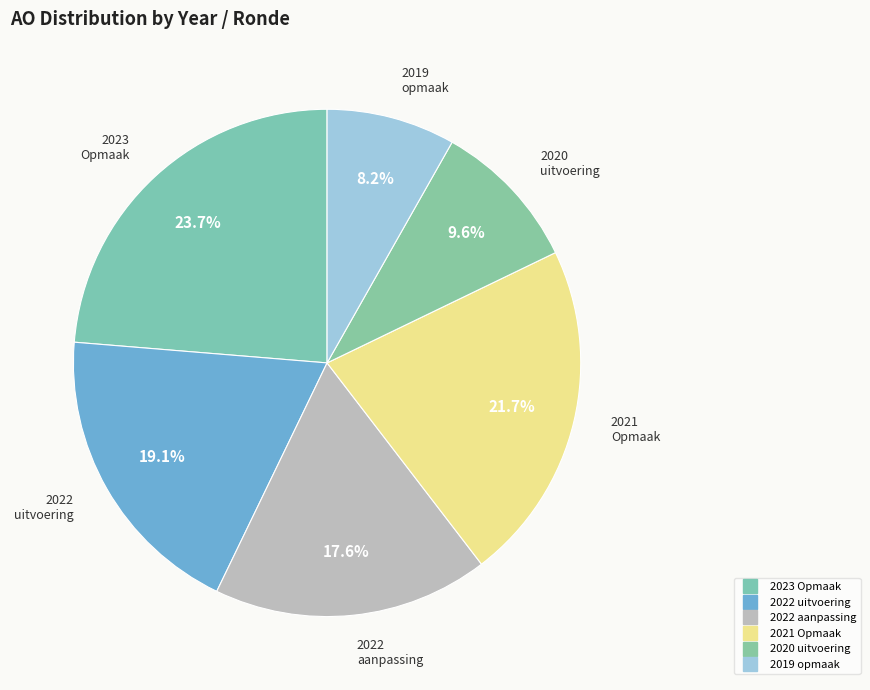

Is there a majority slice in this chart?

No